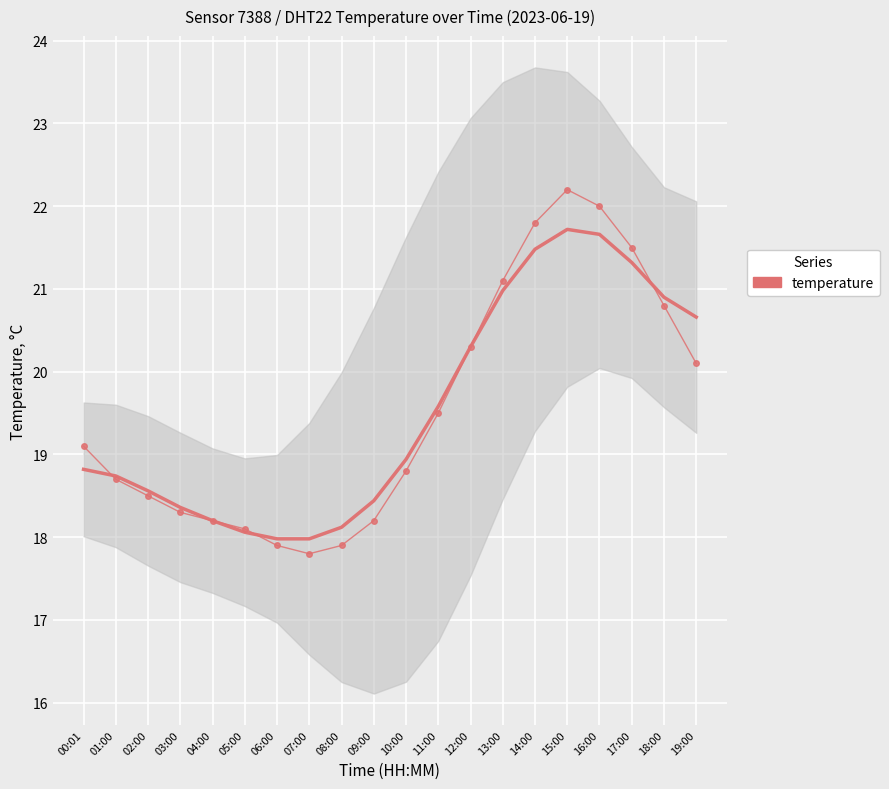

What is the label of the 20th point from the left?

19:00